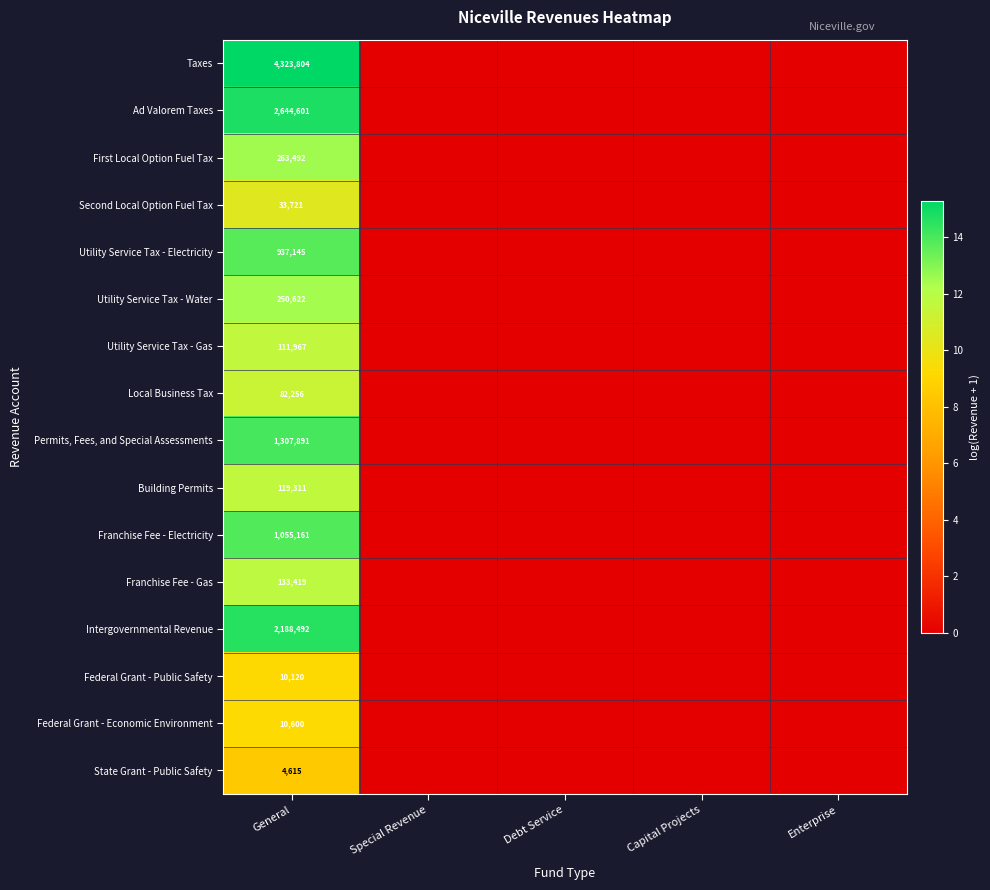

True or false: Utility Service Tax - Electricity has a value of 937145 at General.

True